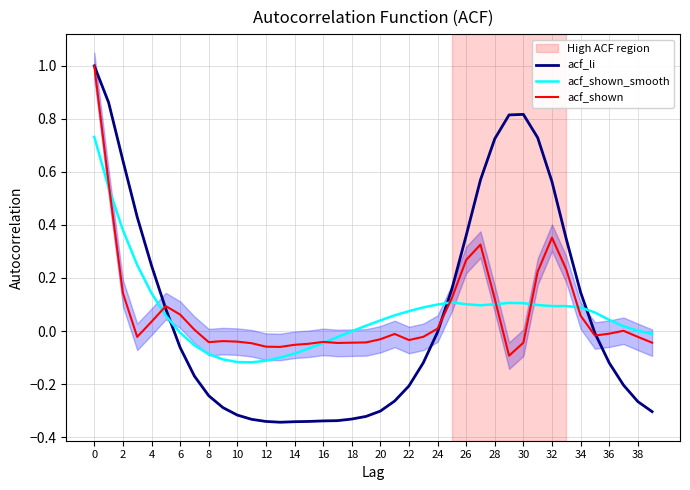

How many times do acf_shown_smooth and acf_li cross each other?

3